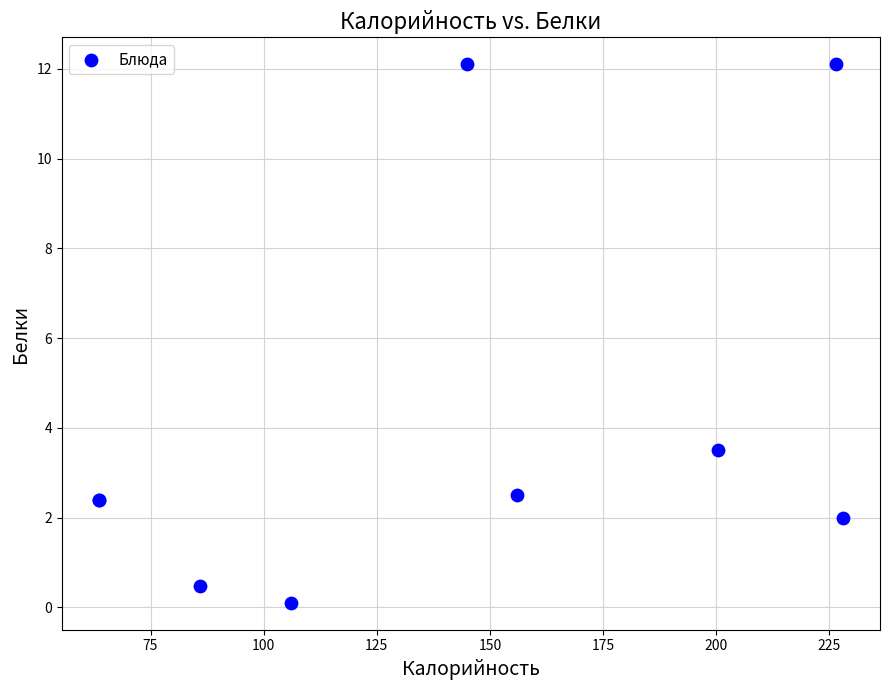

What Y value in the scatter plot is closest to 6?

3.5